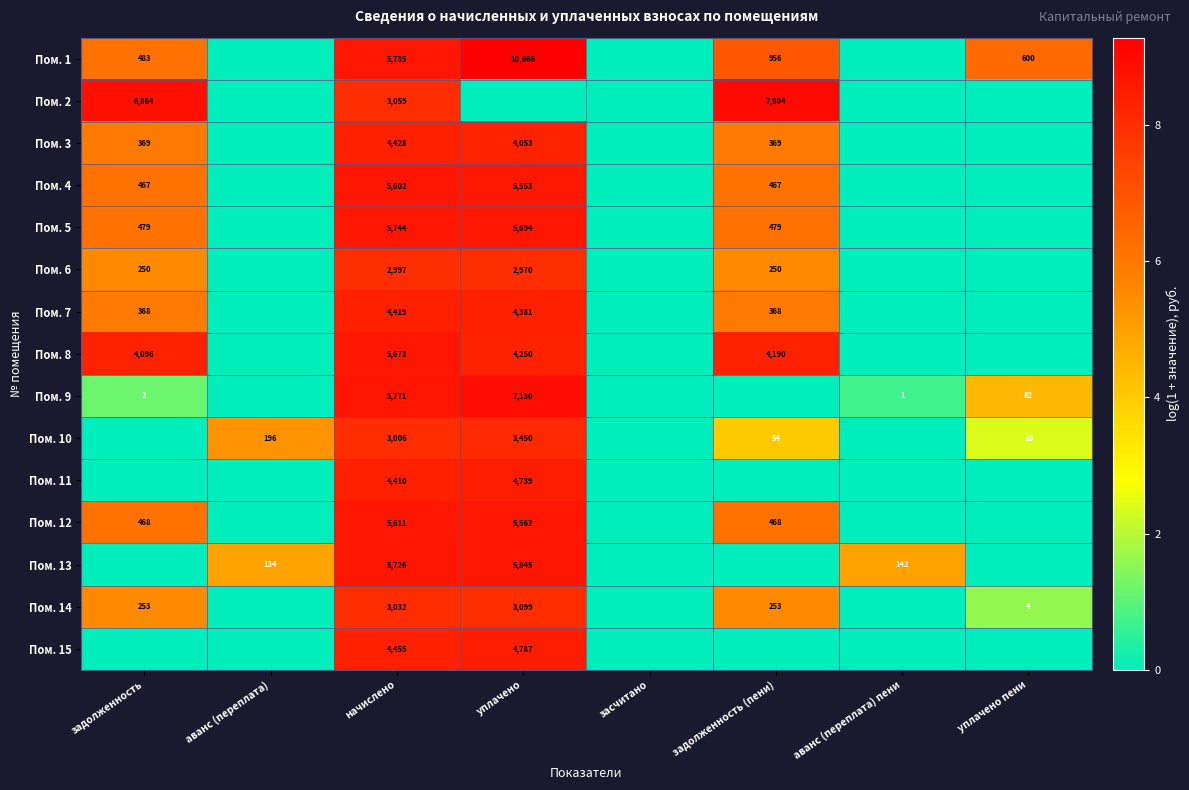

Is it true that Пом. 2 equals 995 at начислено?

False